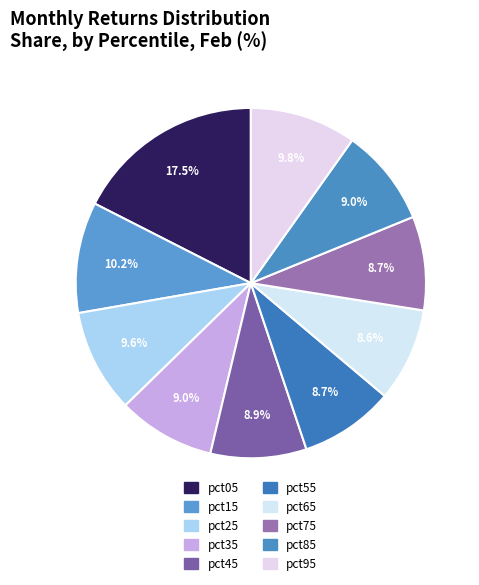

To the nearest percent, what is the average slice percentage?

10%